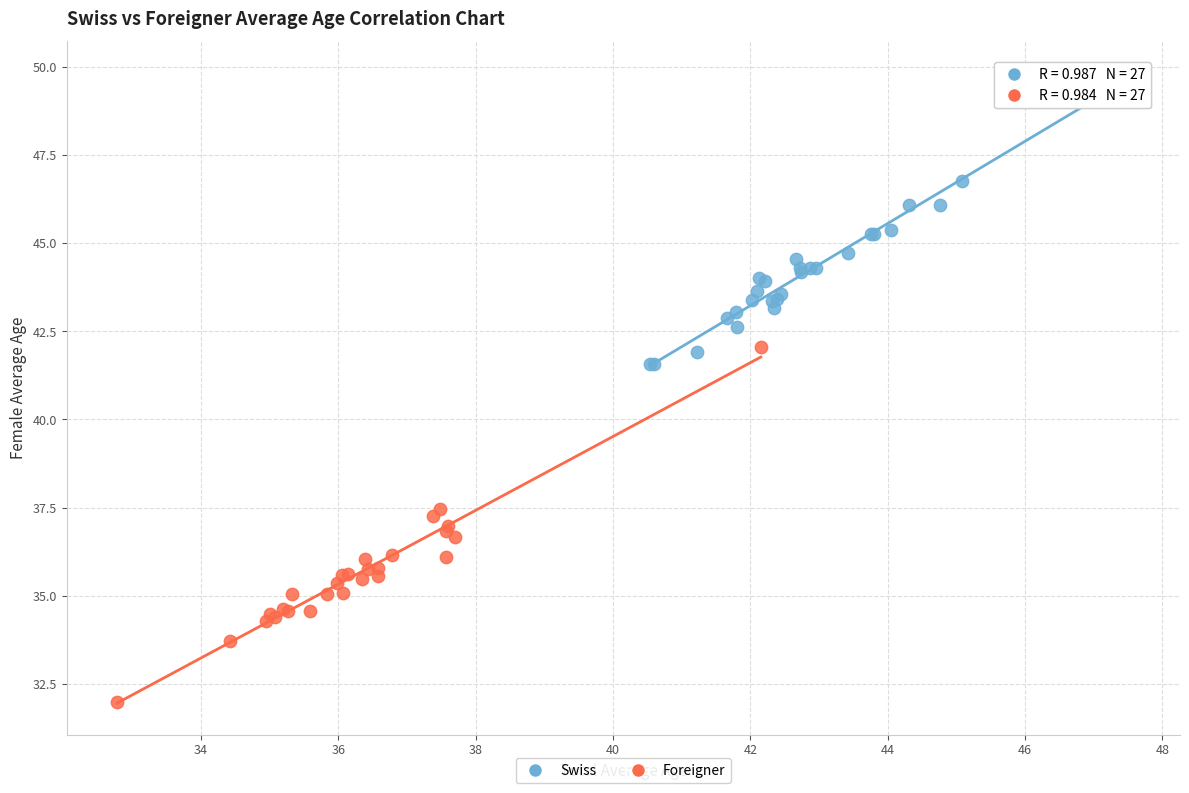

Which series contains the lowest Y value?

Foreigner